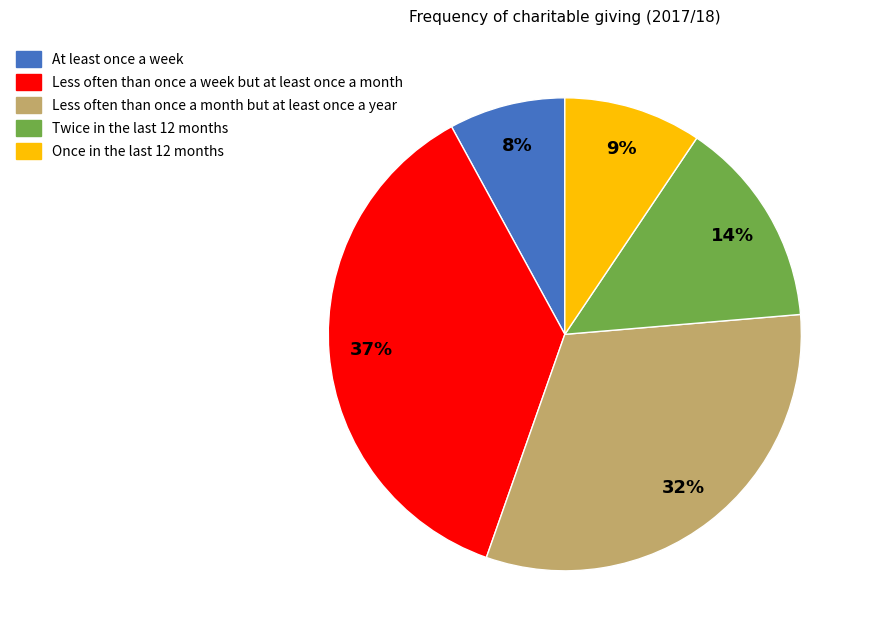

Is there a majority slice in this chart?

No